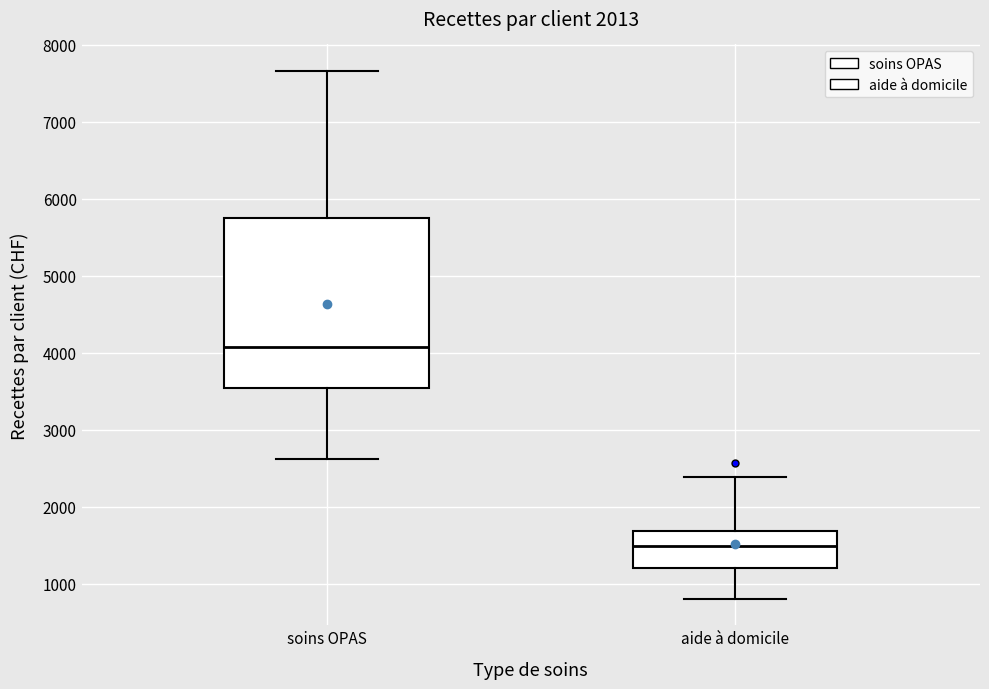

Comparing the boxes themselves (not the whiskers), which one is the tallest?

soins OPAS